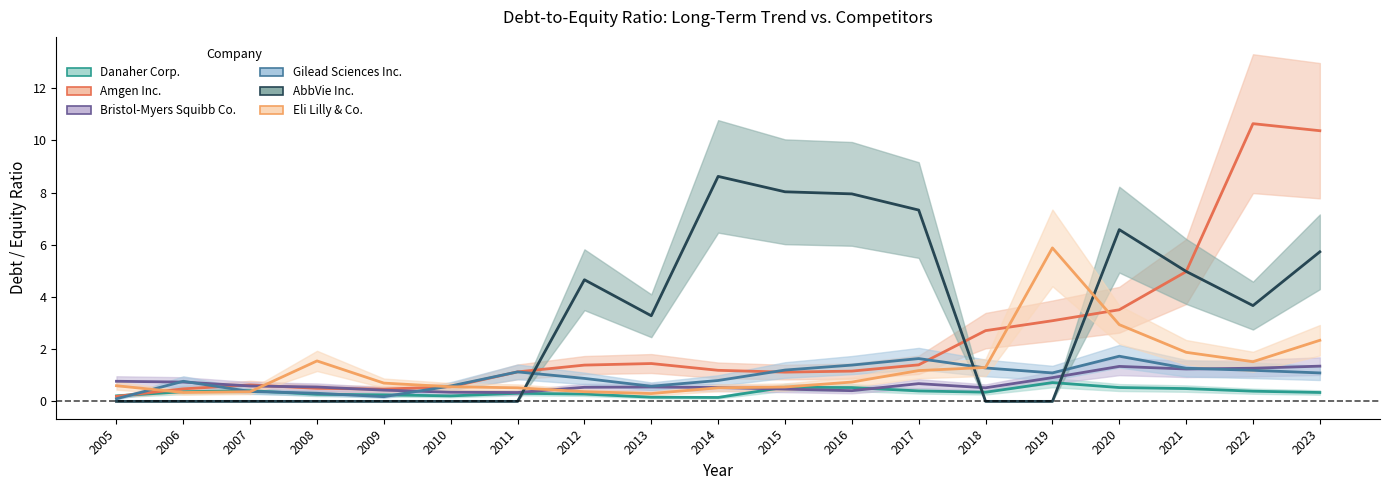

Which has a higher value, 2007 or 2006?

2007